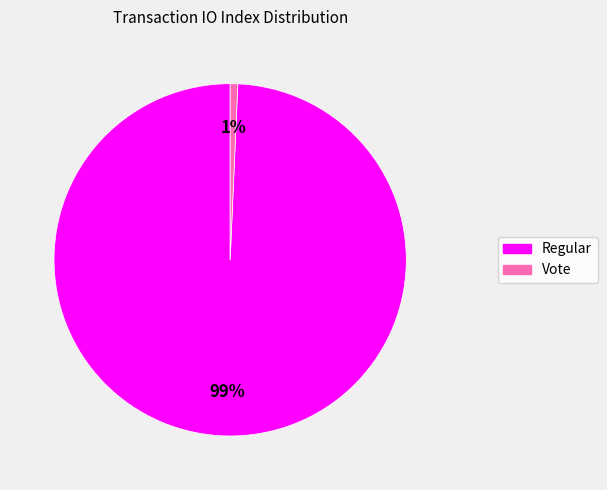

How many slices are in this pie chart?

2